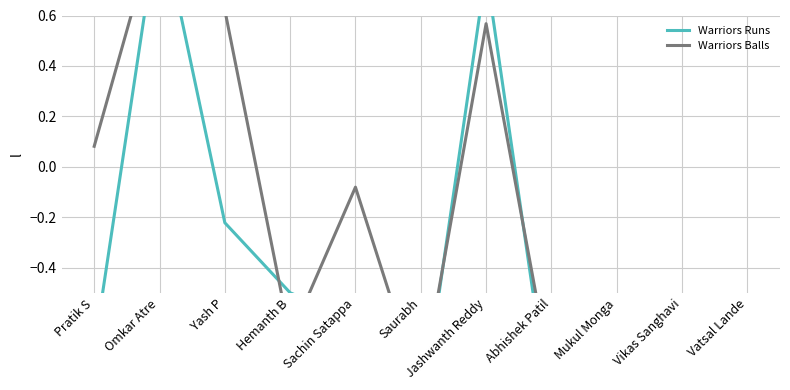

What is the label of the 5th point from the right?

Jashwanth Reddy